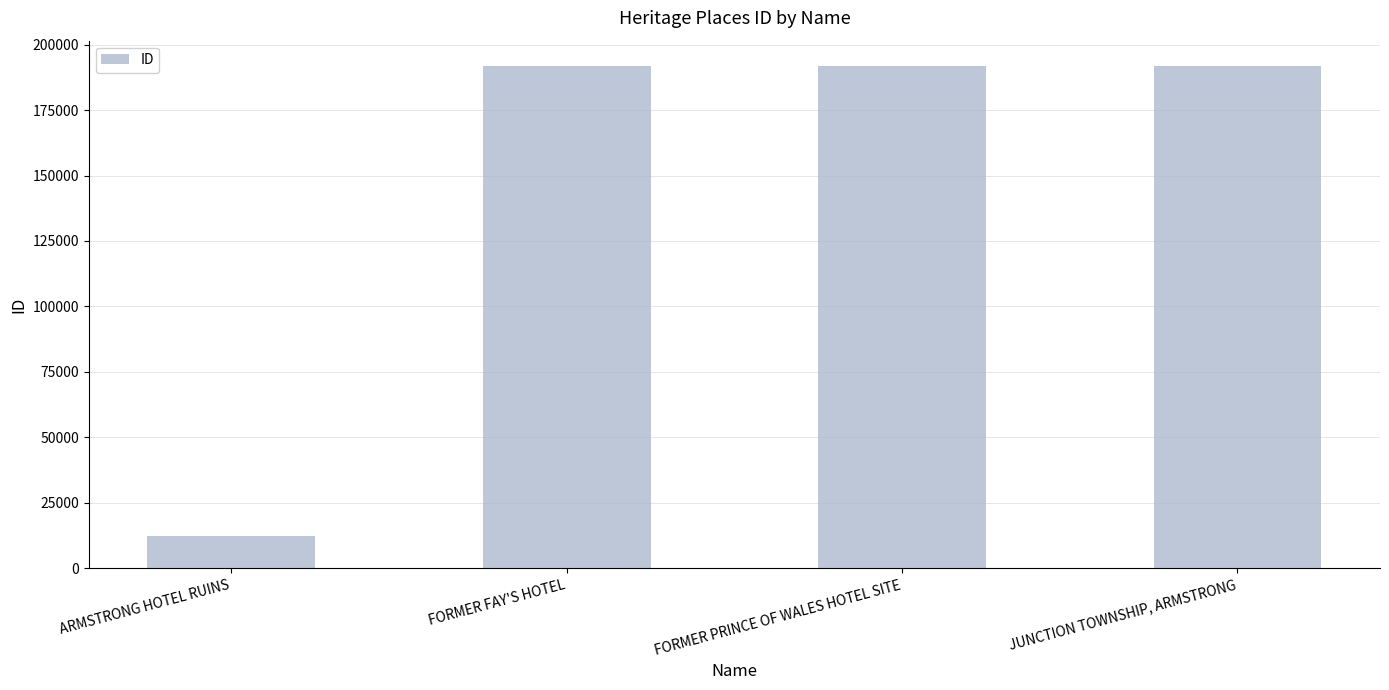

What is the label of the 3rd bar from the right?

FORMER FAY'S HOTEL